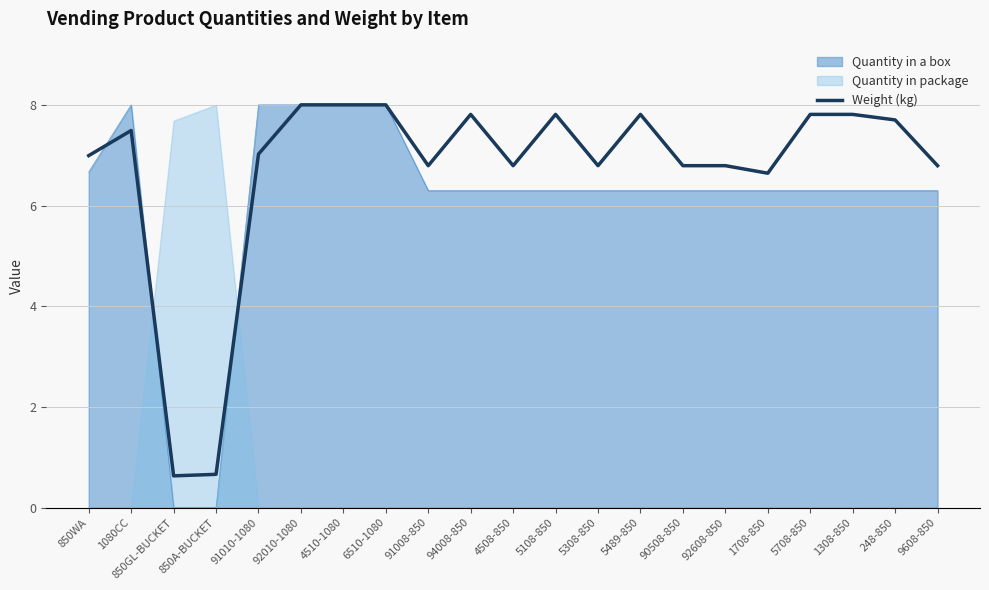

Which has a higher value, 4510-1080 or 248-850?

4510-1080